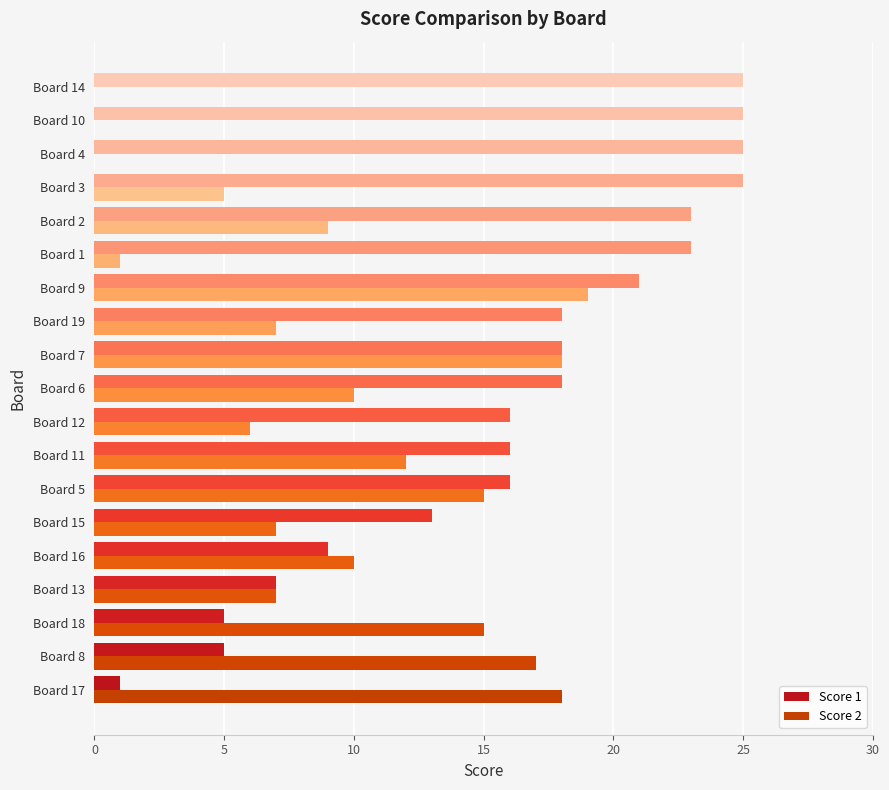

Between Board 6 and Board 2, which series saw the biggest shift?

Score 1